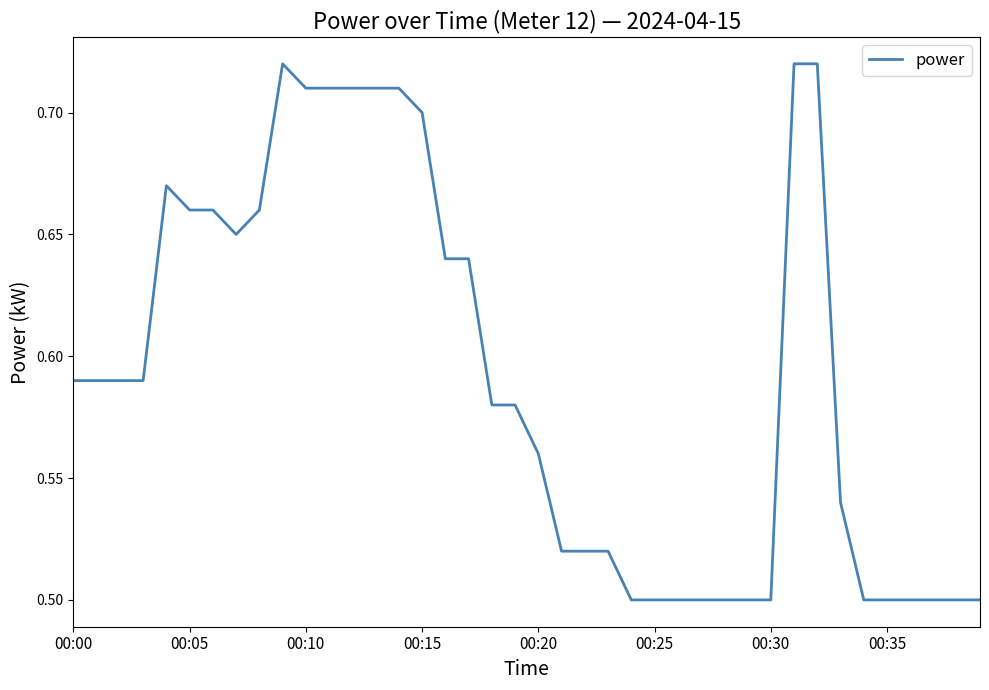

What is the difference between the maximum and minimum values?

0.2